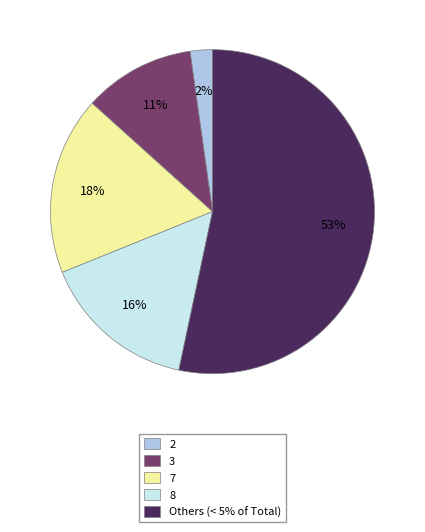

How many slices are in this pie chart?

5